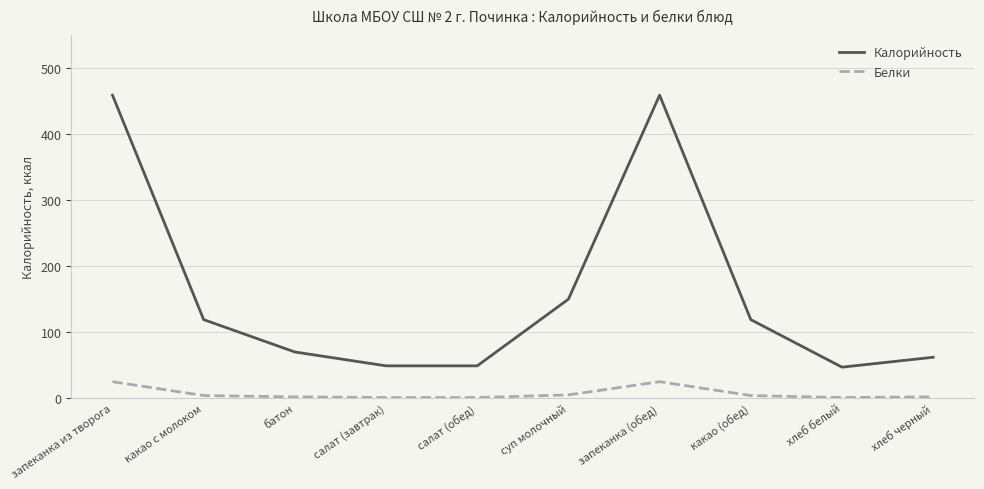

How many lines are shown in the chart?

2